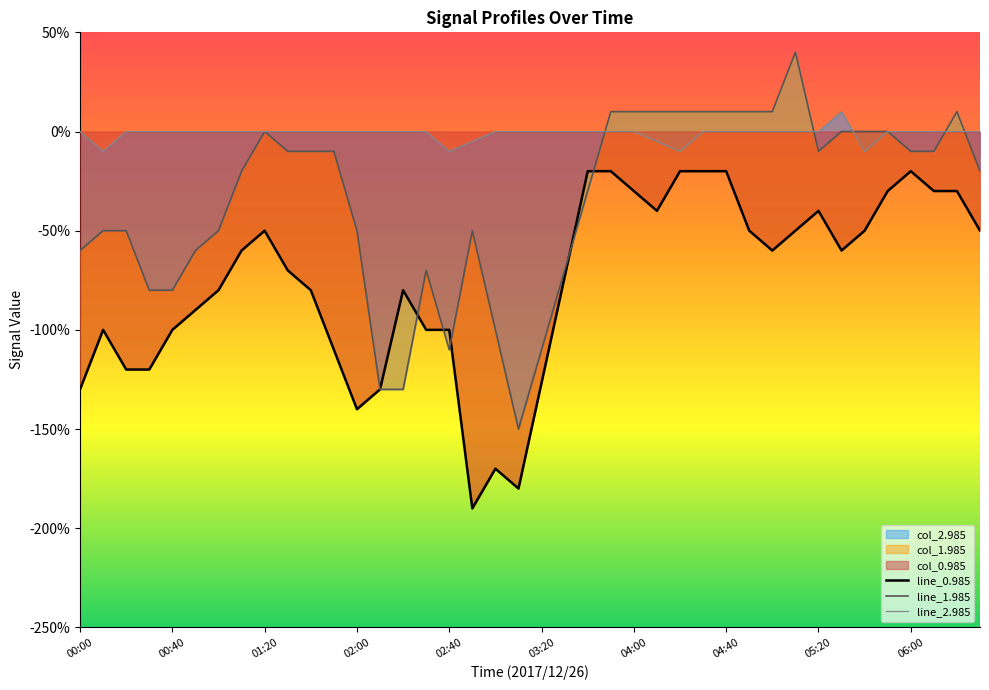

How many interior local valleys does the line_2.985 series have?

4